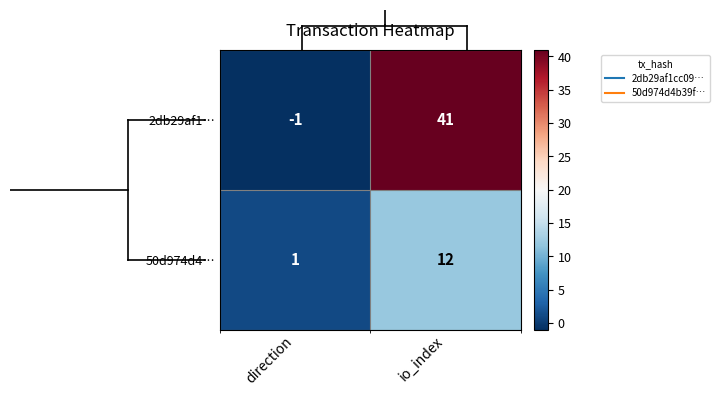

At which category is the sum across all series the highest?

io_index